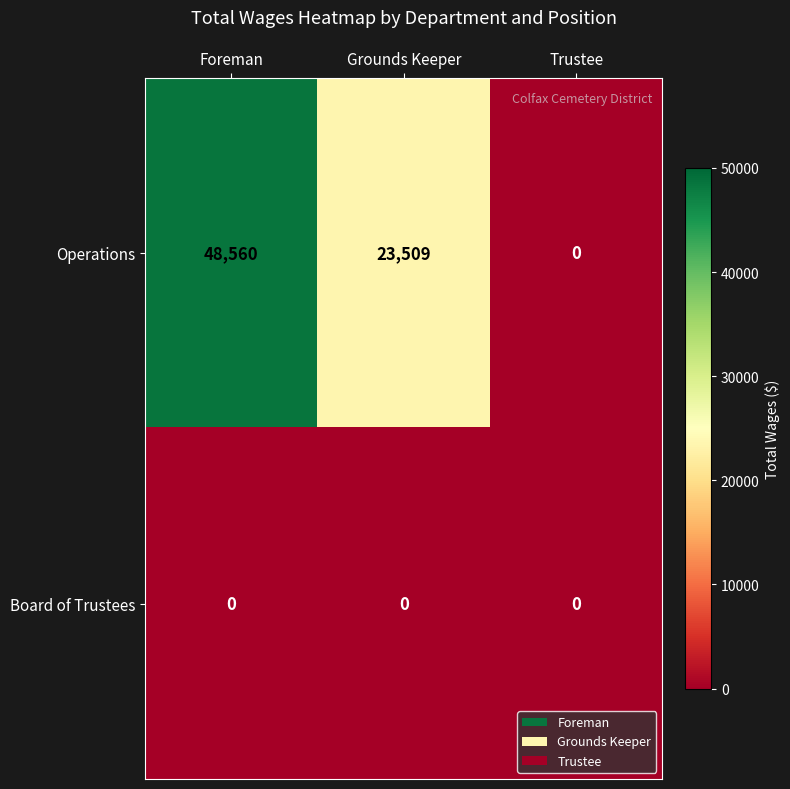

Rank the series by their maximum value, from lowest to highest.

Board of Trustees, Operations